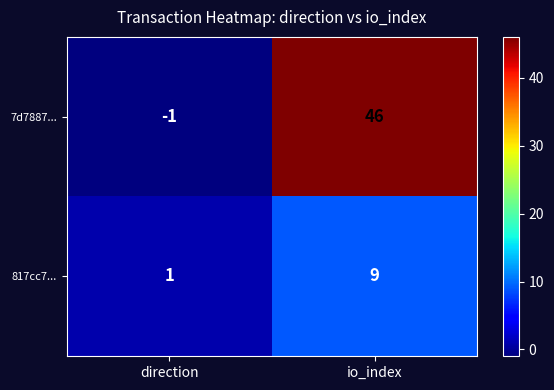

Which series has the largest total across all categories?

7d7887...